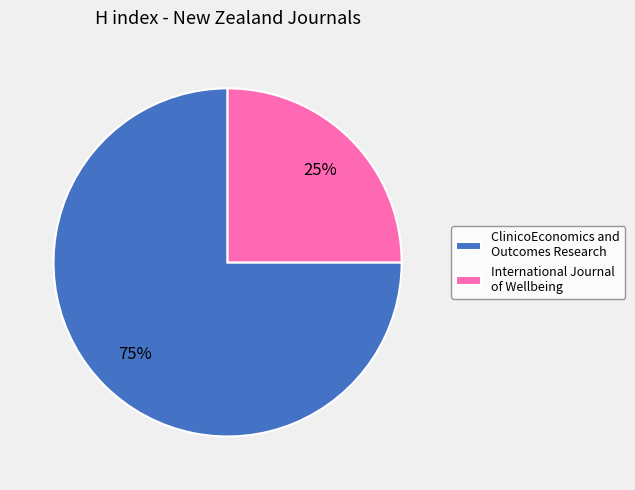

To the nearest percent, what is the difference between the International Journal of Wellbeing and ClinicoEconomics and Outcomes Research slice percentages?

50%